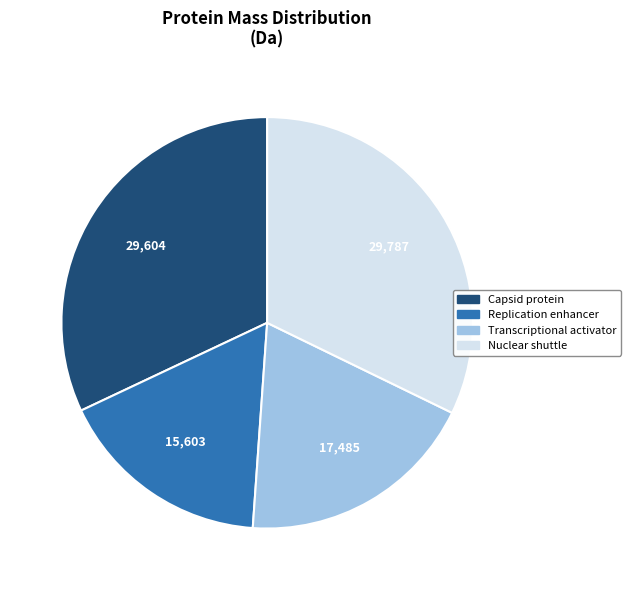

What is the smallest slice in the pie chart?

Replication enhancer